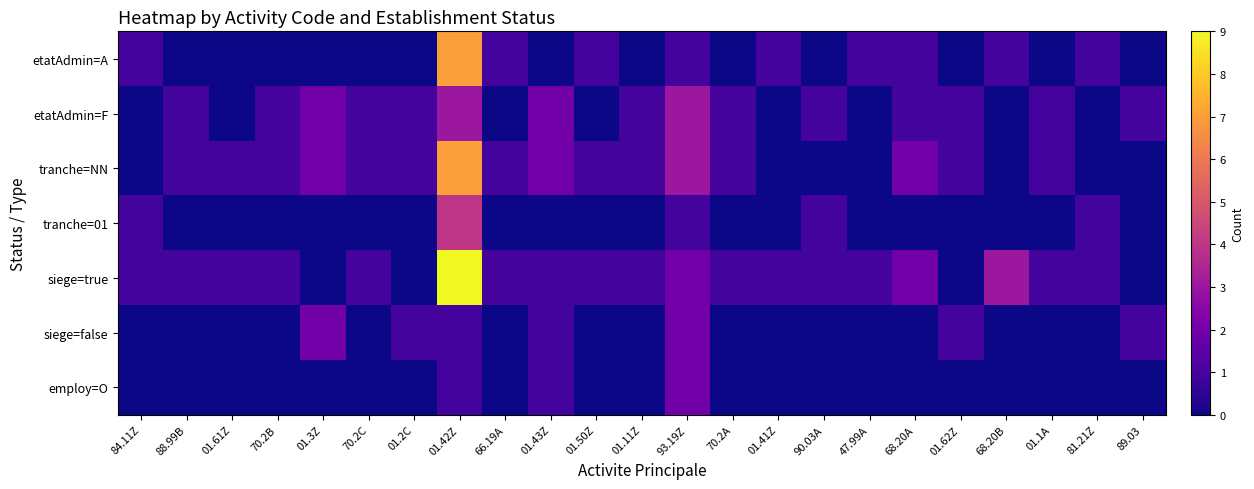

How many values in tranche=01 are above zero?

5